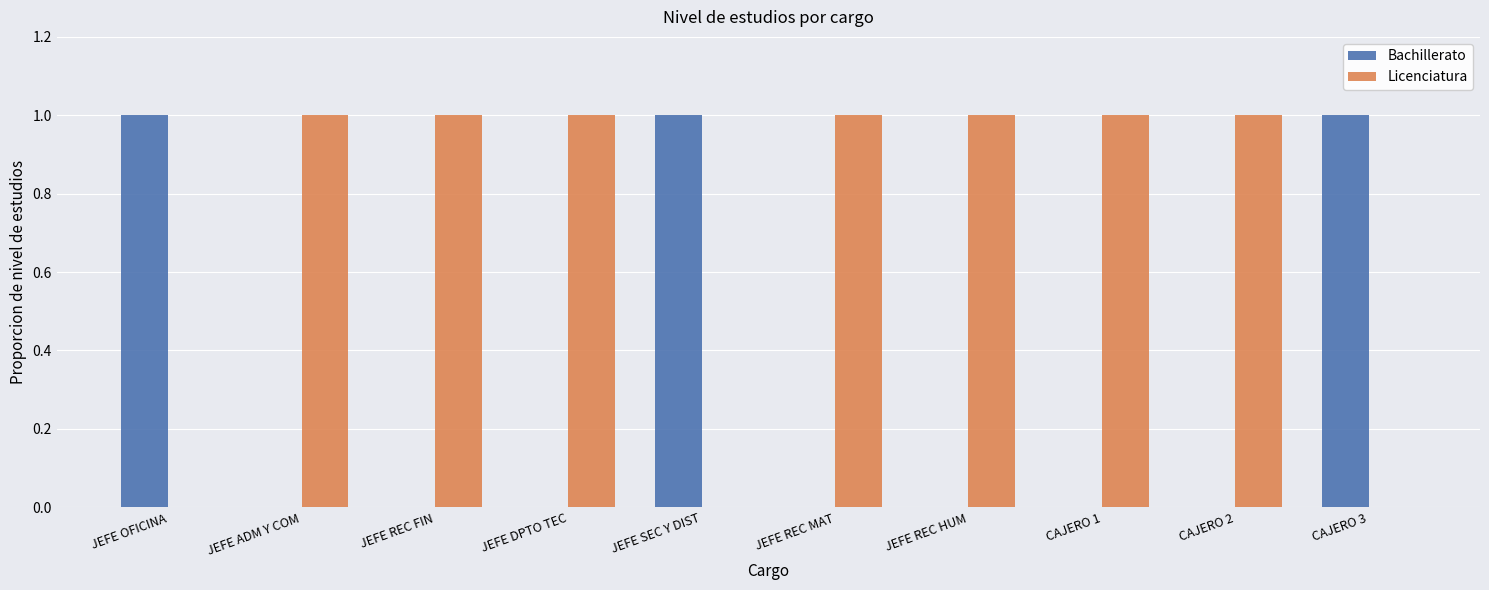

Is the value of Bachillerato at JEFE REC HUM greater than the value of Licenciatura at JEFE REC FIN?

No